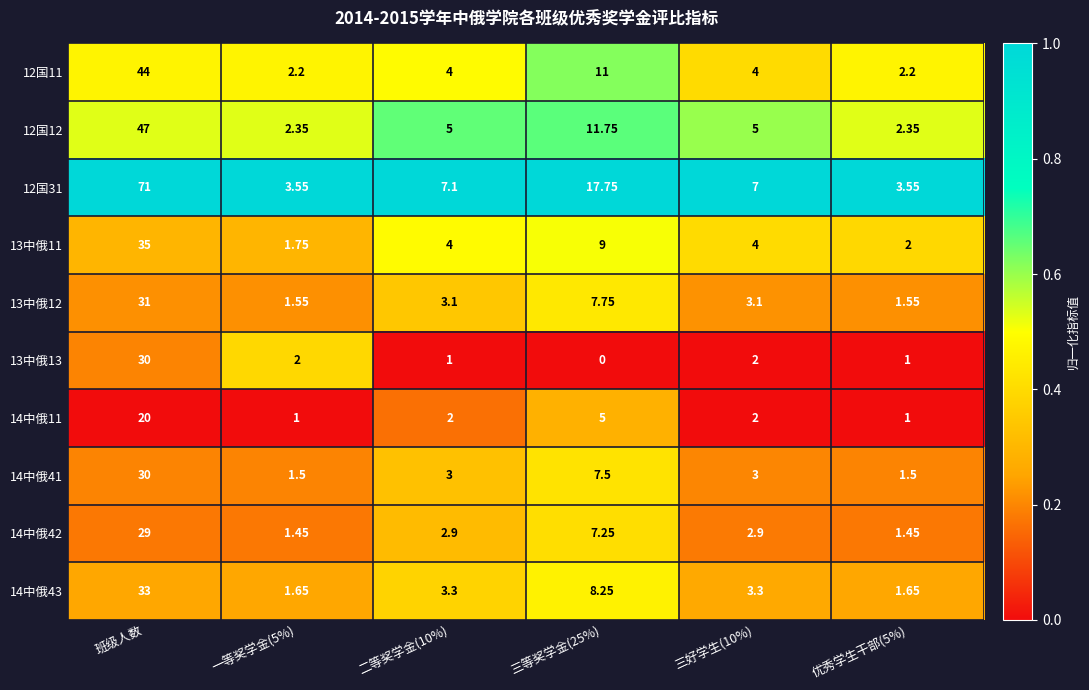

Which category has the highest value across all series?

班级人数